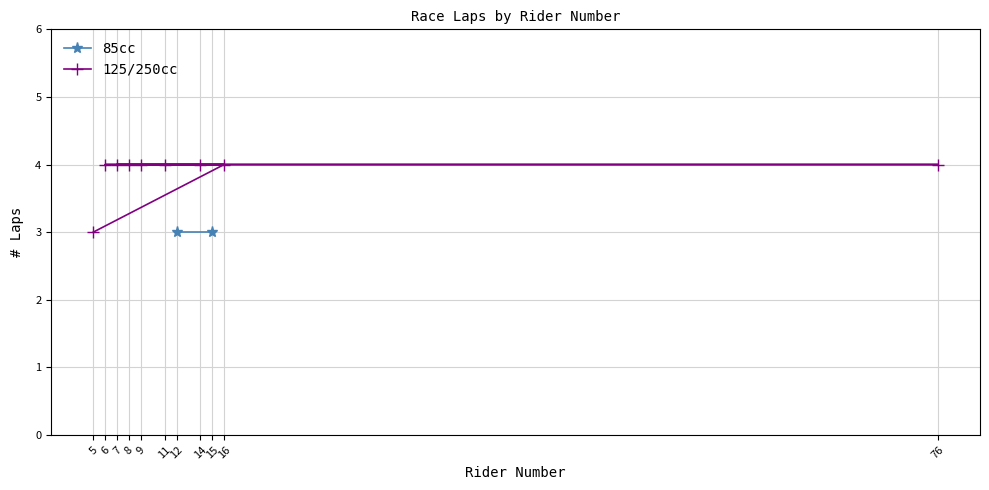

True or false: 125/250cc has a value of 4 at 11.

True